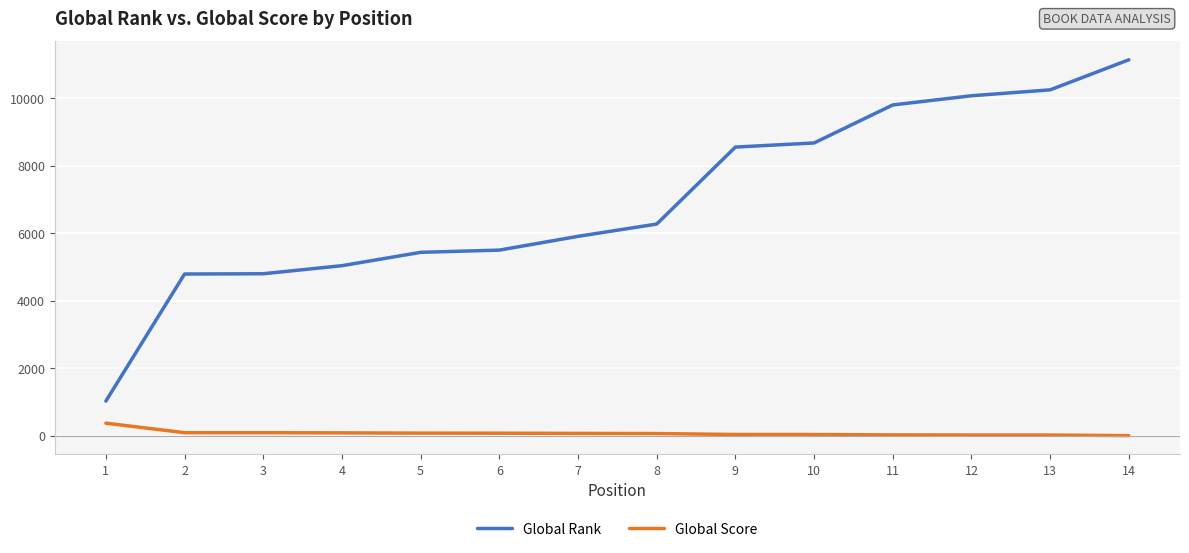

Rank the series by their maximum value, from highest to lowest.

Global Rank, Global Score